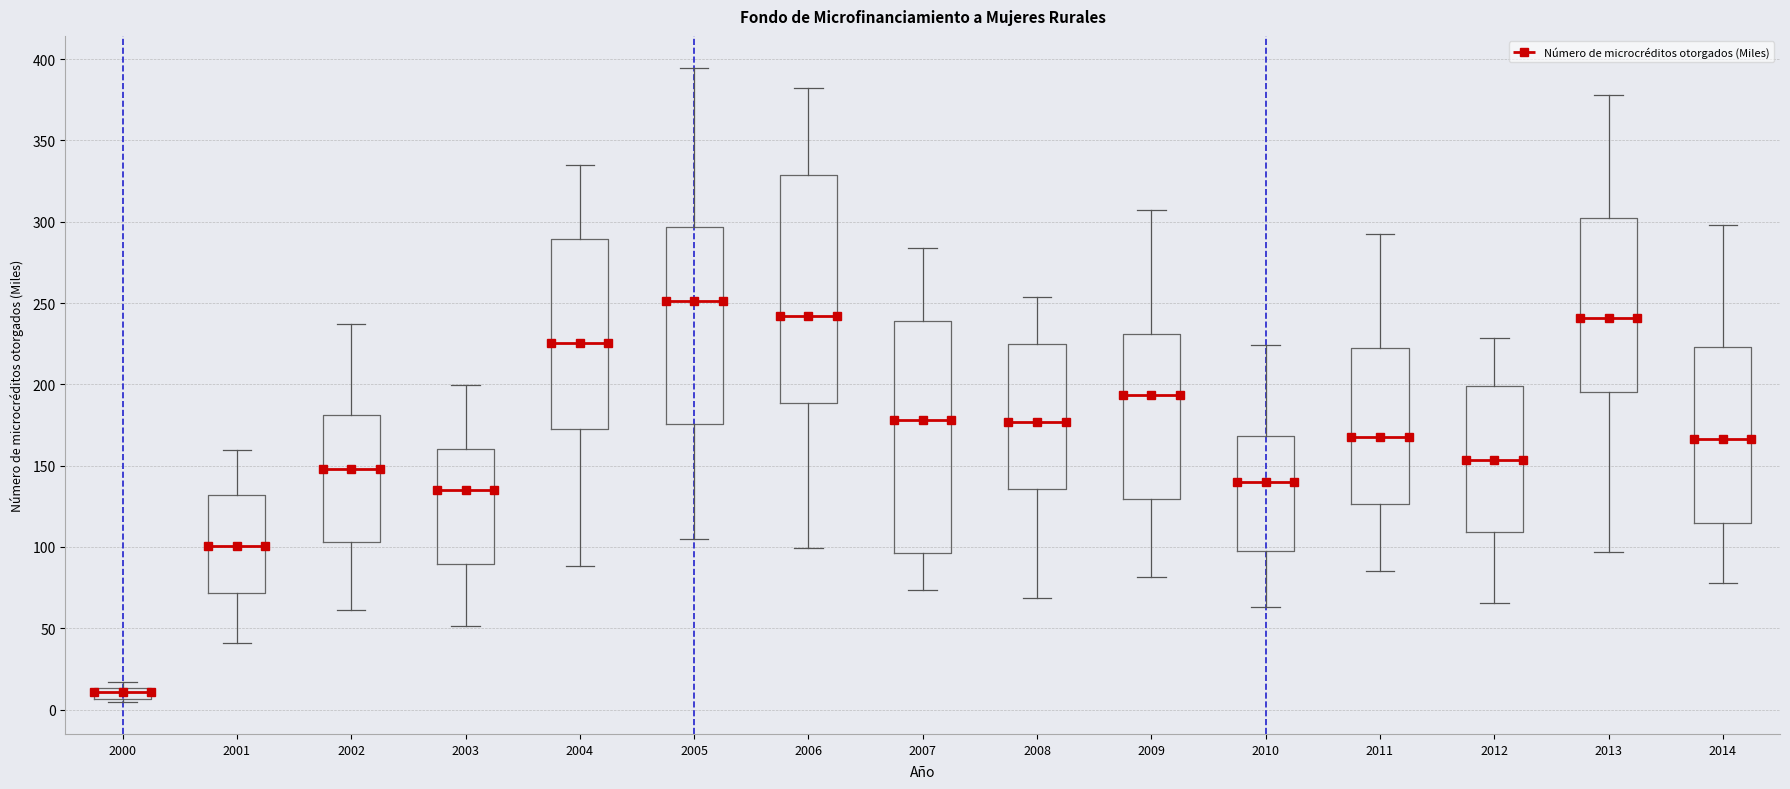

Where is the upper edge of the box at x = 2007 on the y-axis? The values are not printed on the chart, so give them approximately, as read against the axis.

240